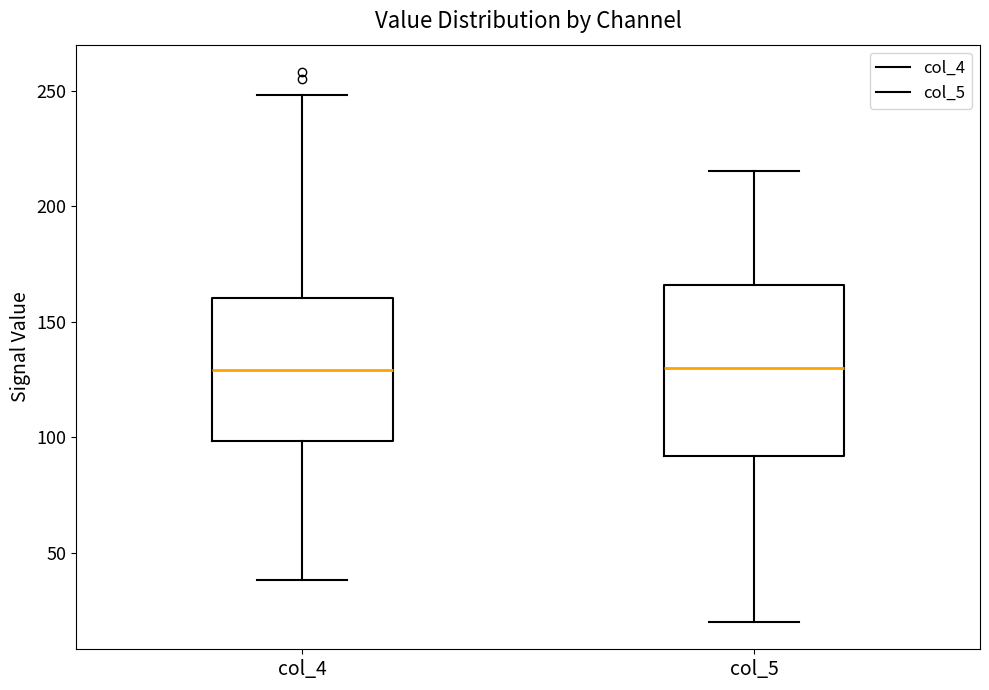

Comparing the boxes themselves (not the whiskers), which one is the tallest?

col_5